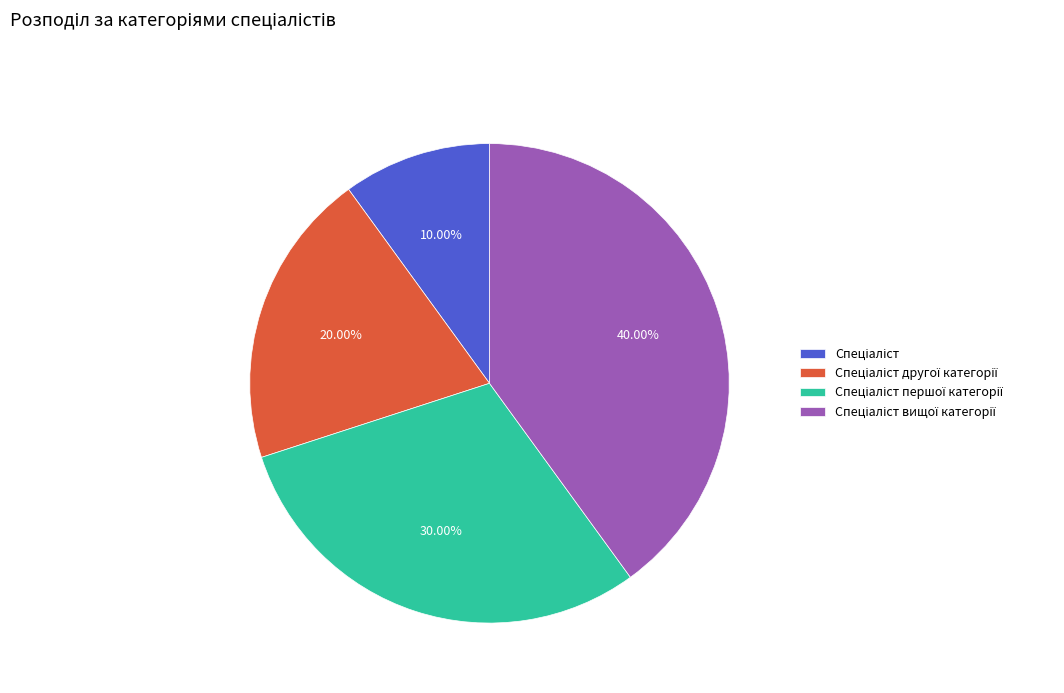

Is there a majority slice in this chart?

No